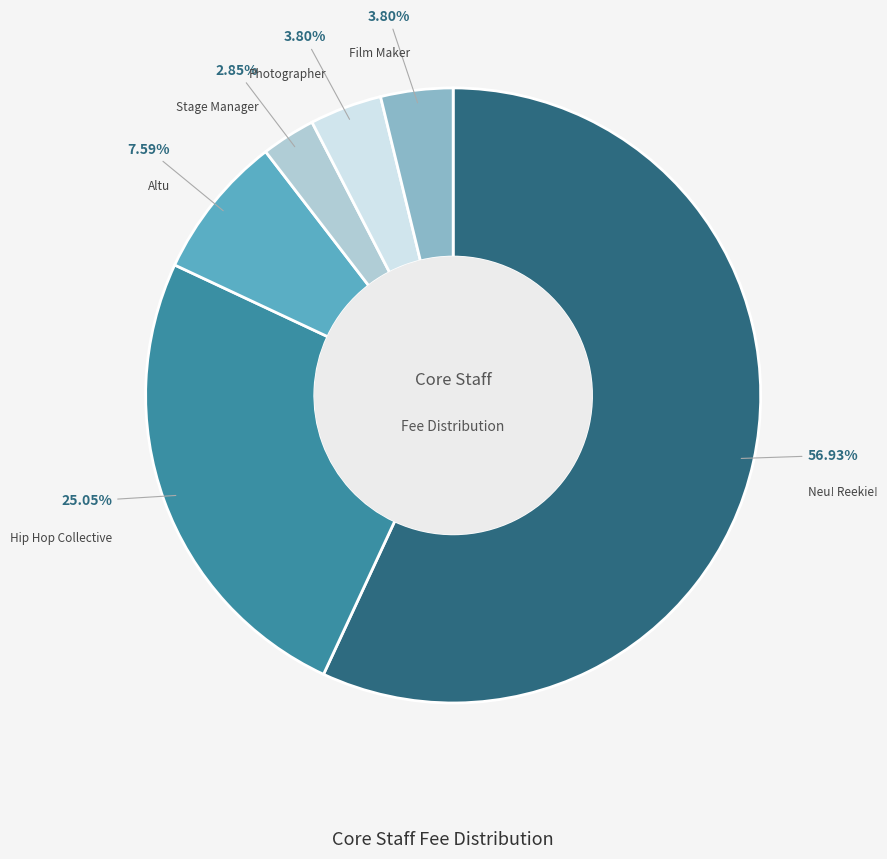

How many segments does this pie chart have?

6